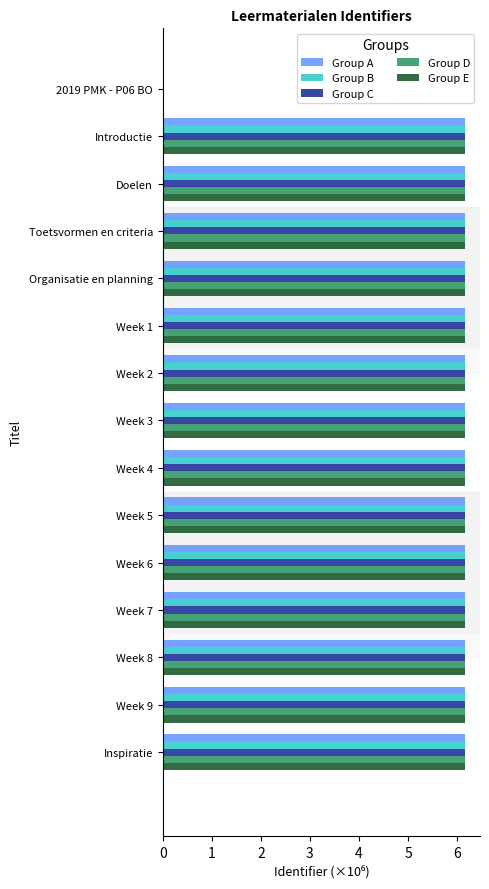

What is the total value across all series at Week 7?

30.8